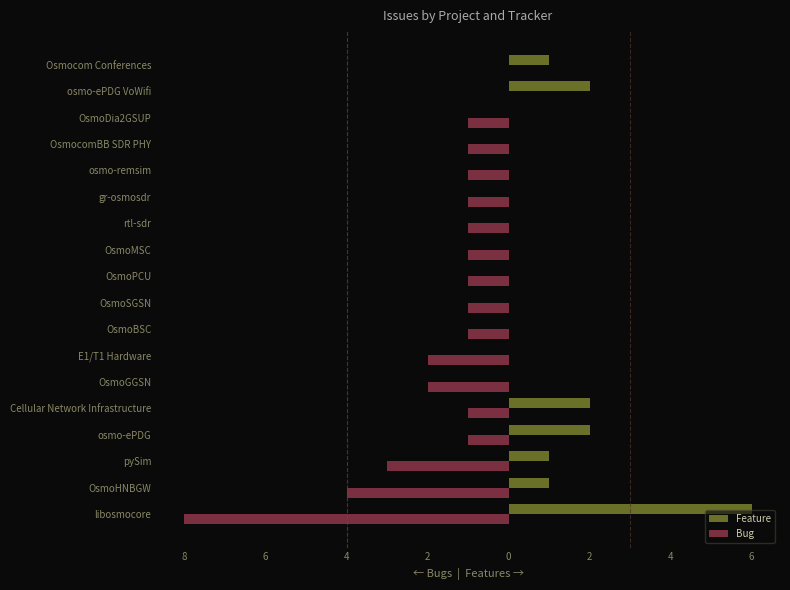

What are all the series names shown in the legend?

Feature, Bug